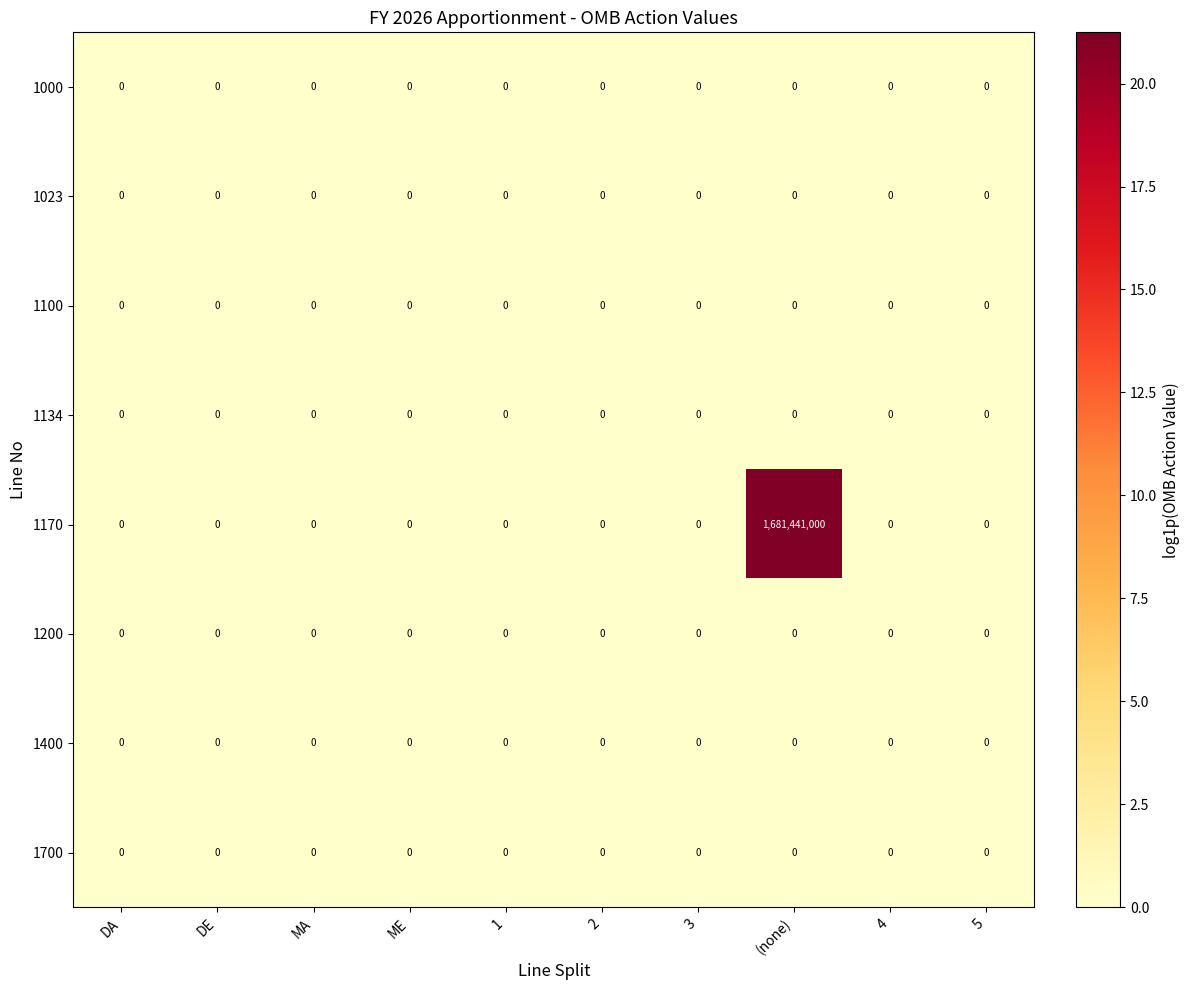

Which series has the largest total across all categories?

1170